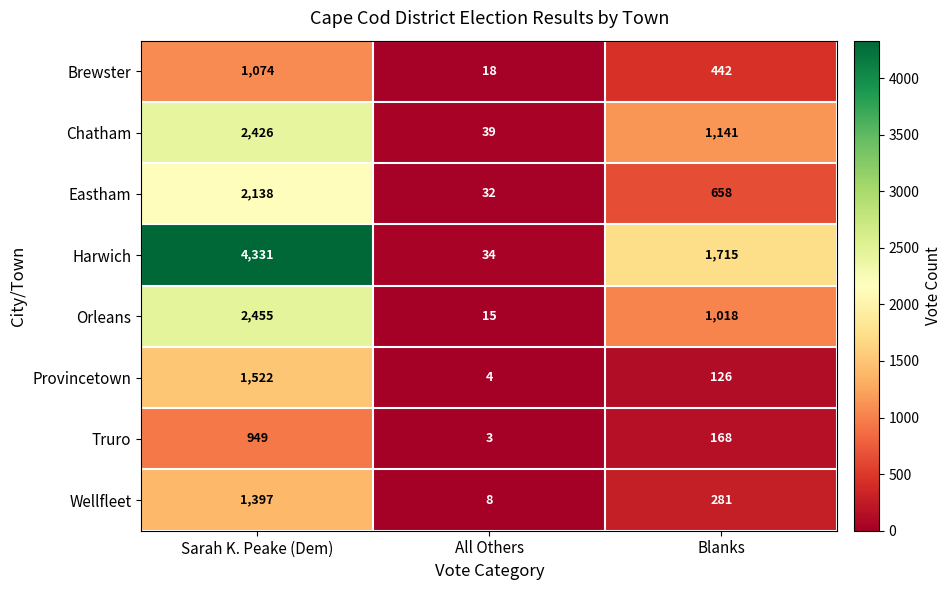

True or false: Wellfleet has a value of 146 at Blanks.

False